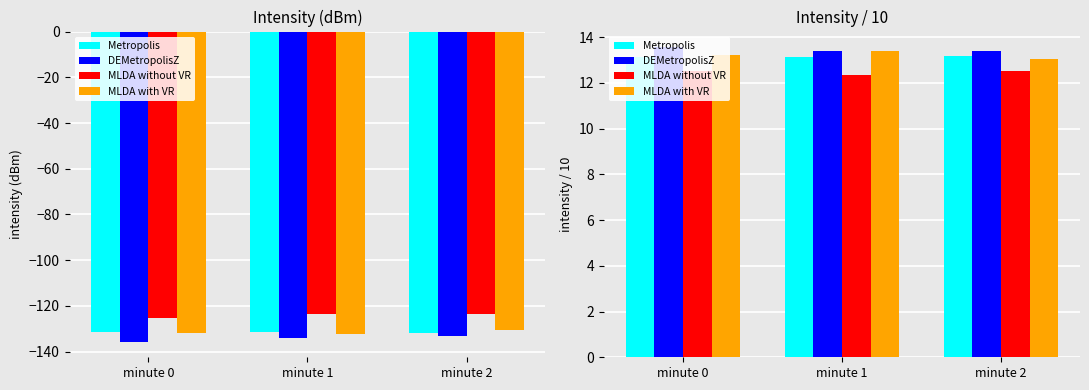

What are all the series names shown in the legend?

Metropolis, DEMetropolisZ, MLDA without VR, MLDA with VR